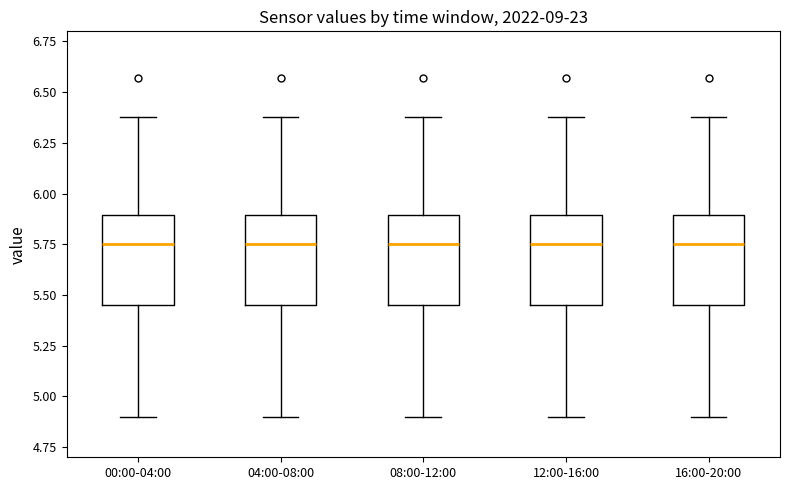

Reading left to right, transcribe this box plot: for each box, give where its median line is, the range the box spans, and where its two whiskers end, as read against the y-axis. The values are not printed on the chart, so give them approximately, as read against the axis.

00:00-04:00: median 5.75, box 5.45 to 5.90, whiskers 4.90 to 6.40
04:00-08:00: median 5.75, box 5.45 to 5.90, whiskers 4.90 to 6.40
08:00-12:00: median 5.75, box 5.45 to 5.90, whiskers 4.90 to 6.40
12:00-16:00: median 5.75, box 5.45 to 5.90, whiskers 4.90 to 6.40
16:00-20:00: median 5.75, box 5.45 to 5.90, whiskers 4.90 to 6.40